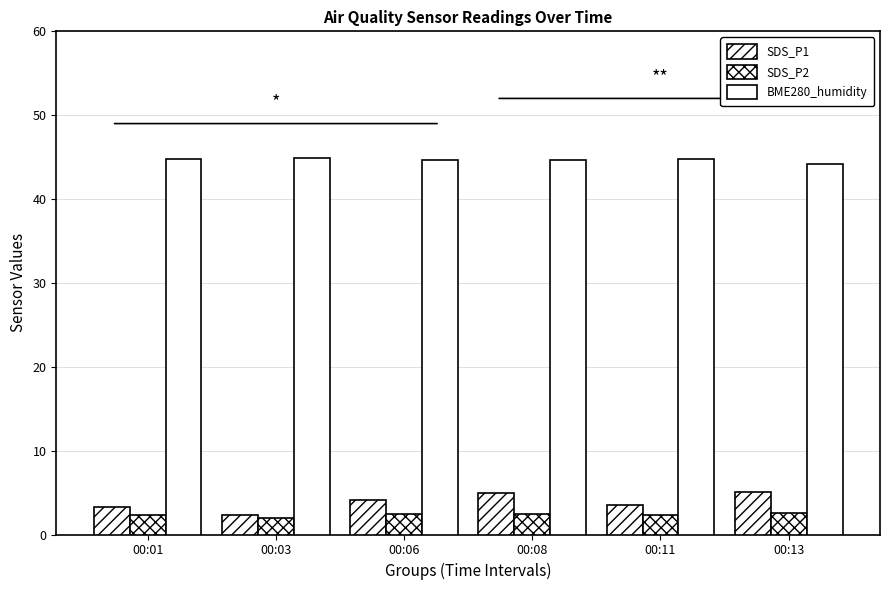

How many SDS_P2 values are between 2 and 3?

6